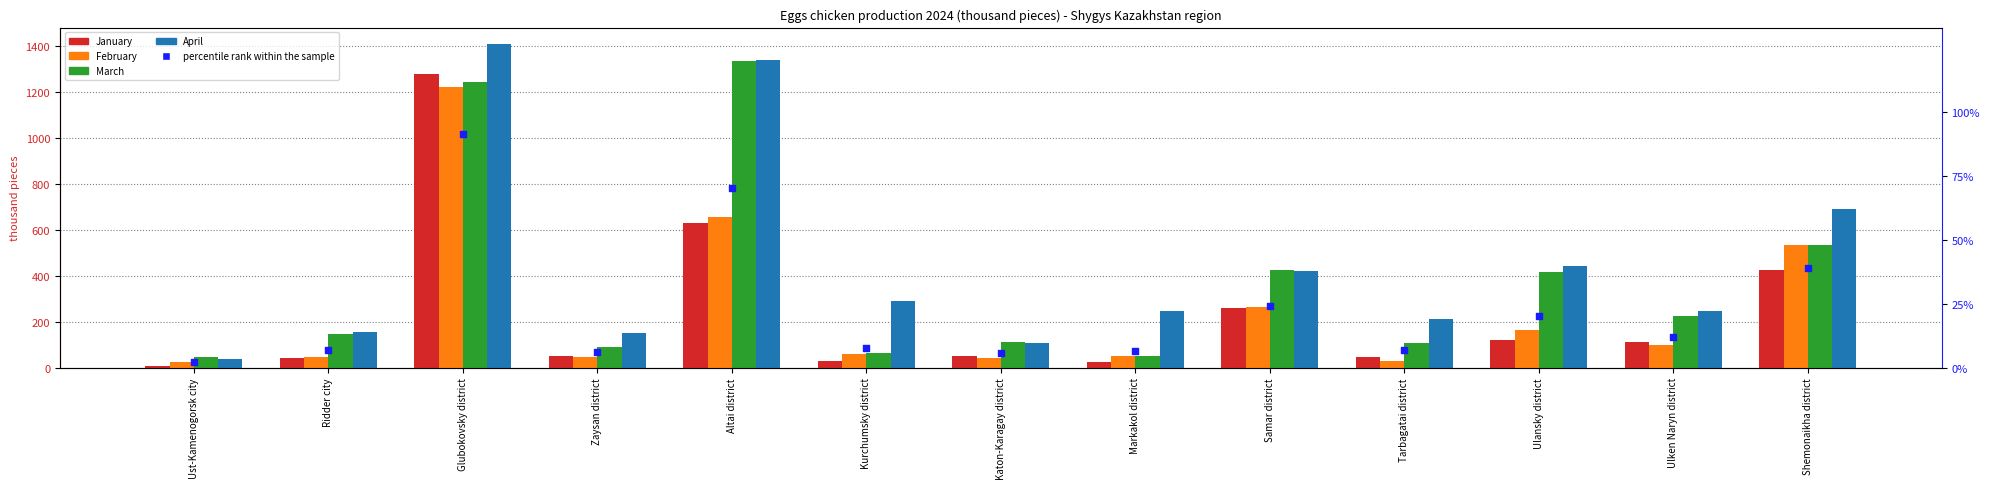

Which series has the largest Y range (max minus min)?

April